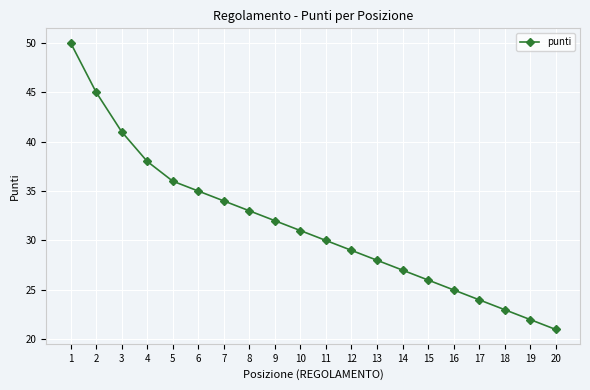

How many data points does each series have?

20